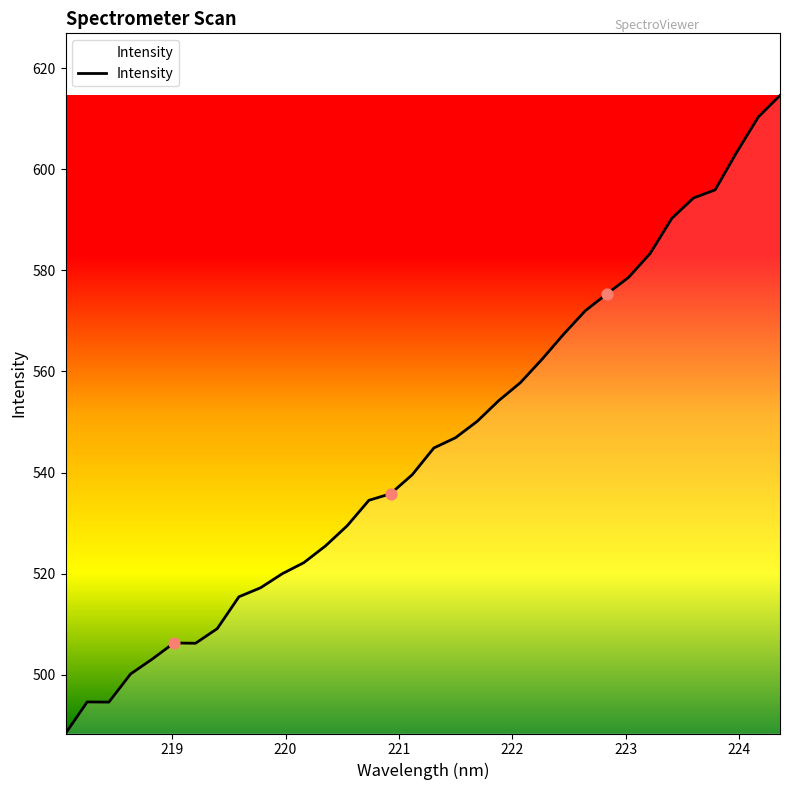

What is the smallest value displayed?

488.4